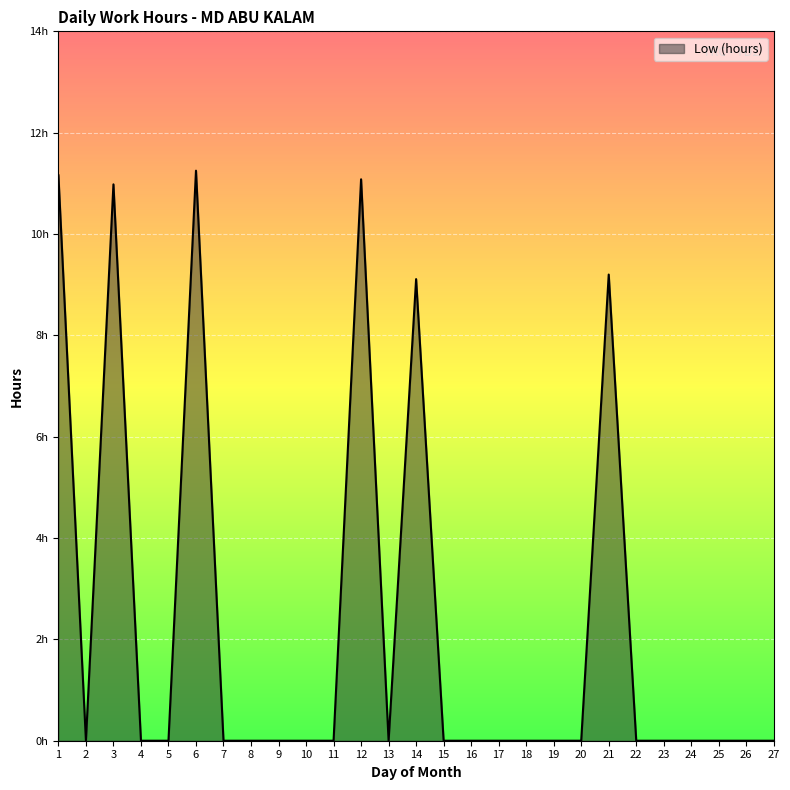

List the labels in order of value, smallest first.

2, 4, 5, 7, 8, 9, 10, 11, 13, 15, 16, 17, 18, 19, 20, 22, 23, 24, 25, 26, 27, 14, 21, 3, 12, 1, 6